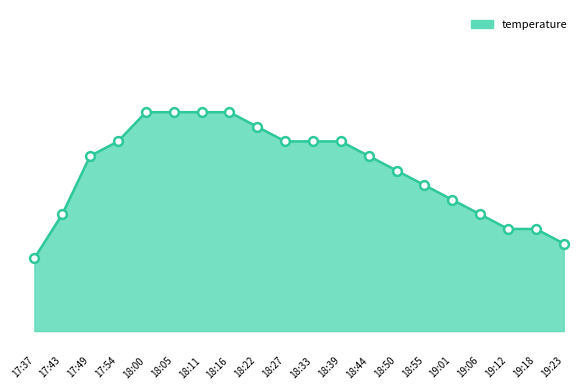

Between 18:55 and 18:00, which is larger?

18:00